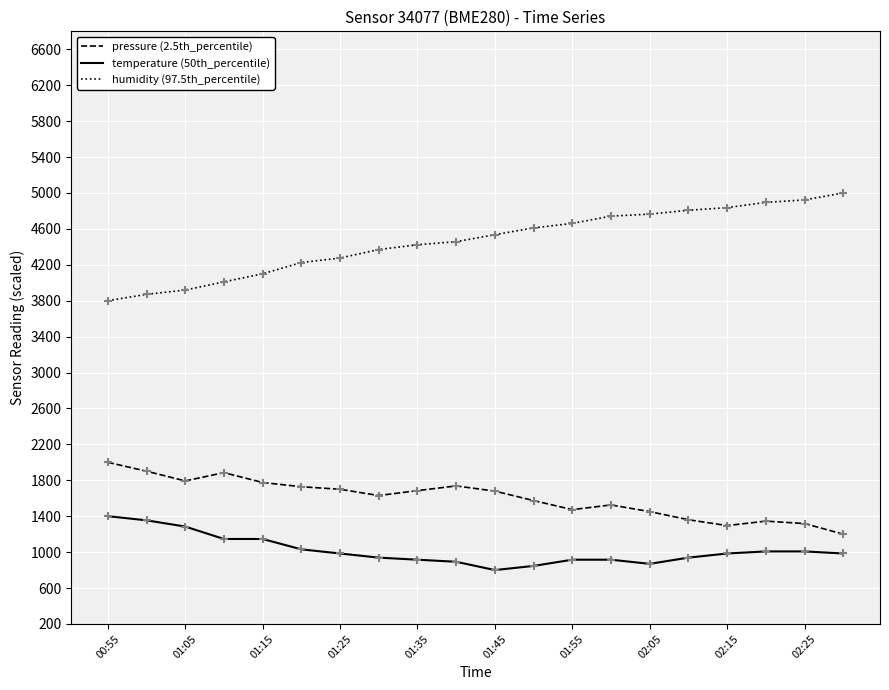

What is the difference between the maximum and minimum values in the pressure (2.5th_percentile) series?

800.0